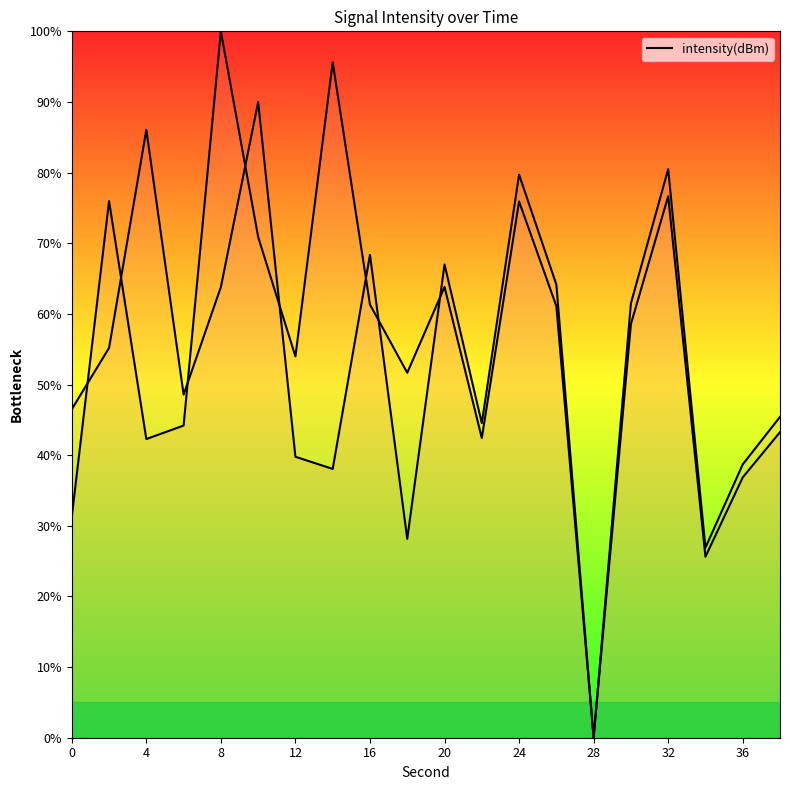

Reading left to right, extract all data points from this chart.

31.3	76.0	42.3	44.2	100.0	70.9	54.0	95.6	61.3	51.7	63.8	42.4	75.9	61.1	0.0	58.6	76.7	25.6	36.9	43.3